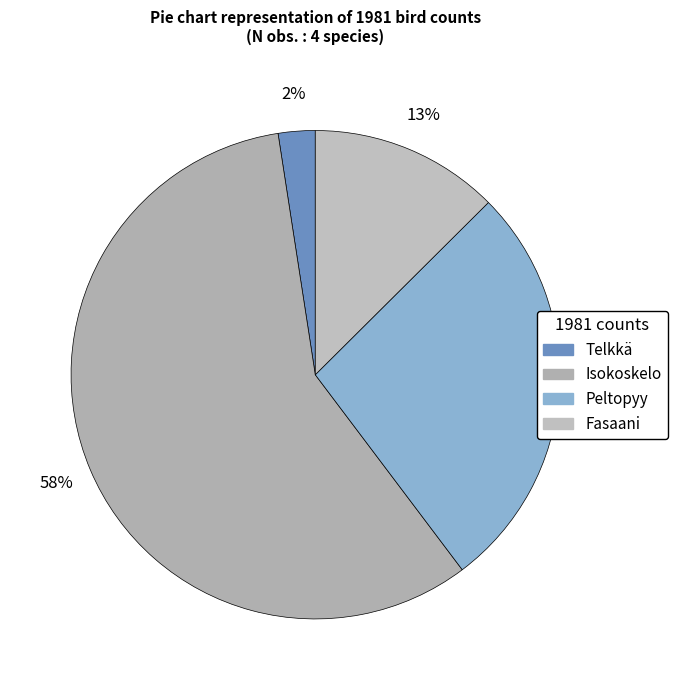

To the nearest percent, what portion does Peltopyy represent?

27%